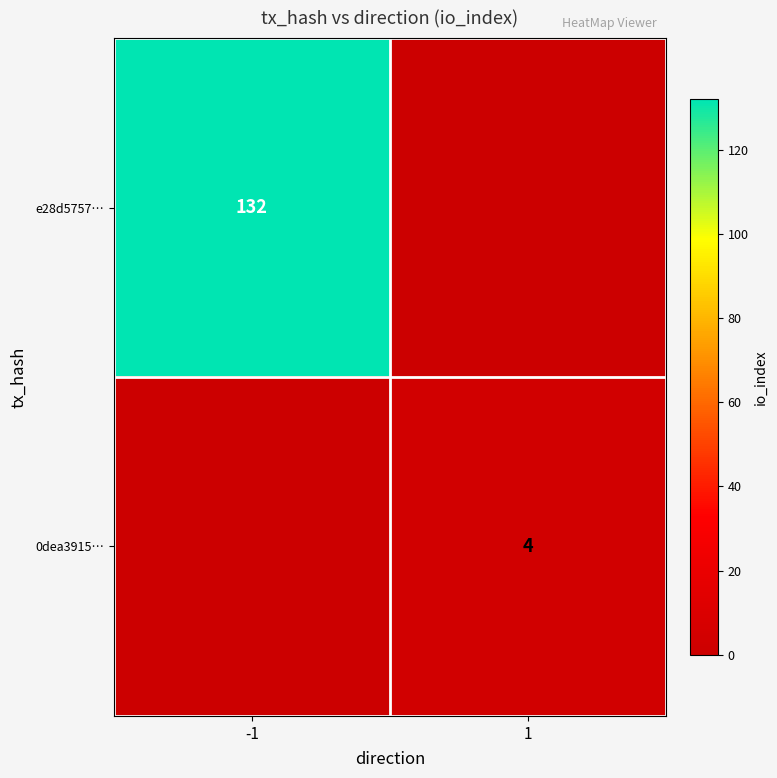

Is the value of e28d5757… at -1 greater than the value of 0dea3915… at 1?

Yes